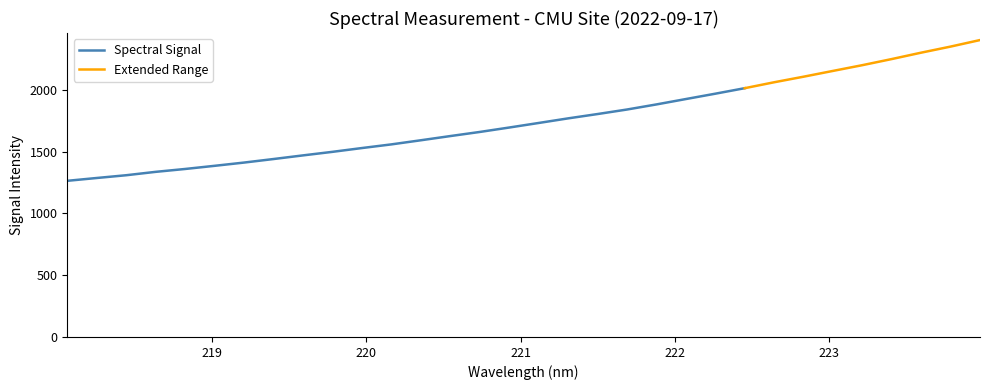

True or false: the data has more than 0 interior local peaks.

False